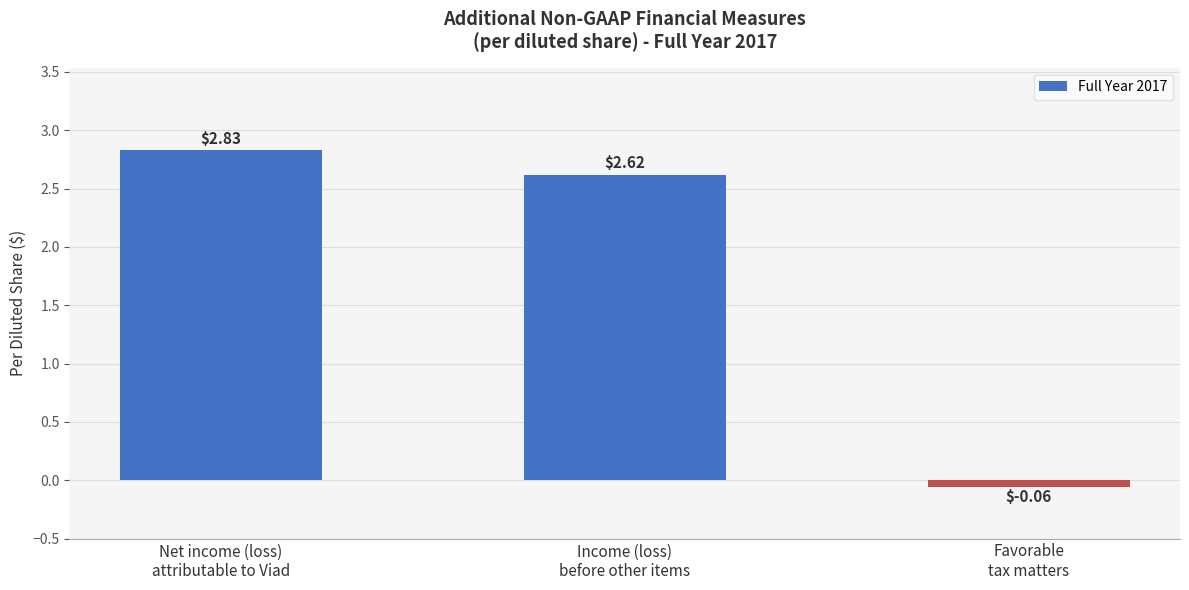

At which label is the value closest to 1?

Favorable
tax matters